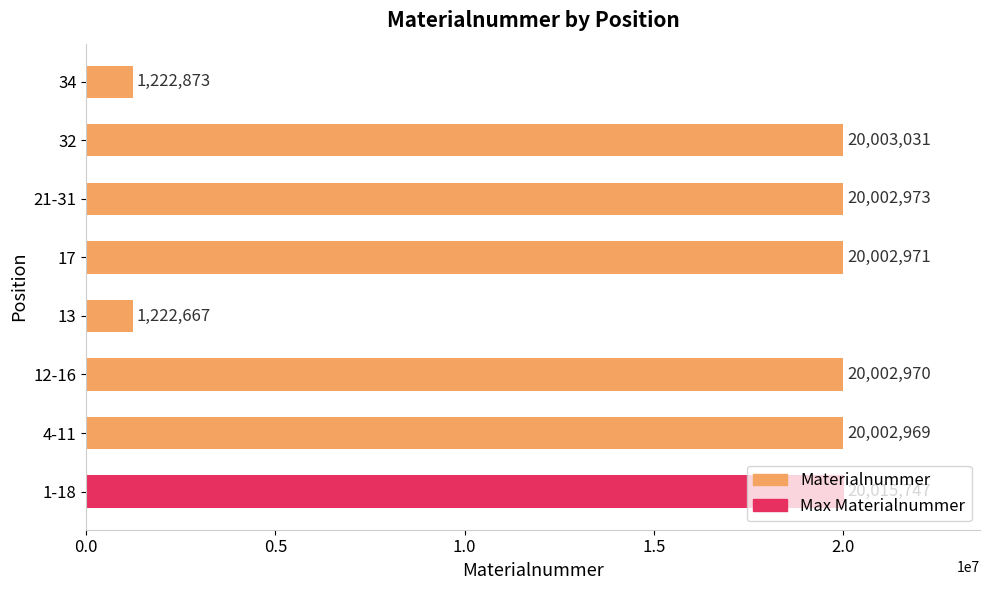

Rank the categories by value from lowest to highest.

13, 34, 4-11, 12-16, 17, 21-31, 32, 1-18